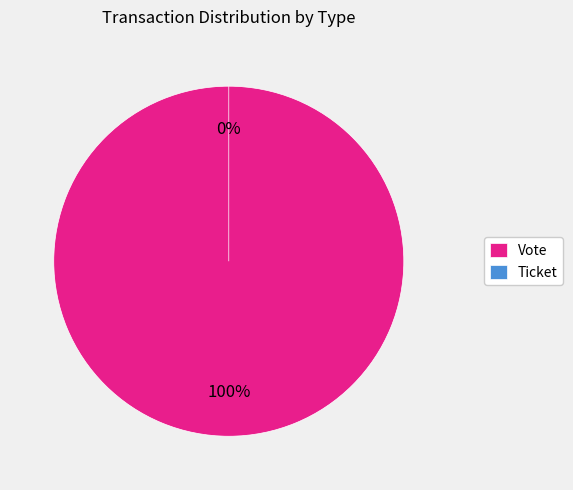

Is Ticket the majority of the pie?

No